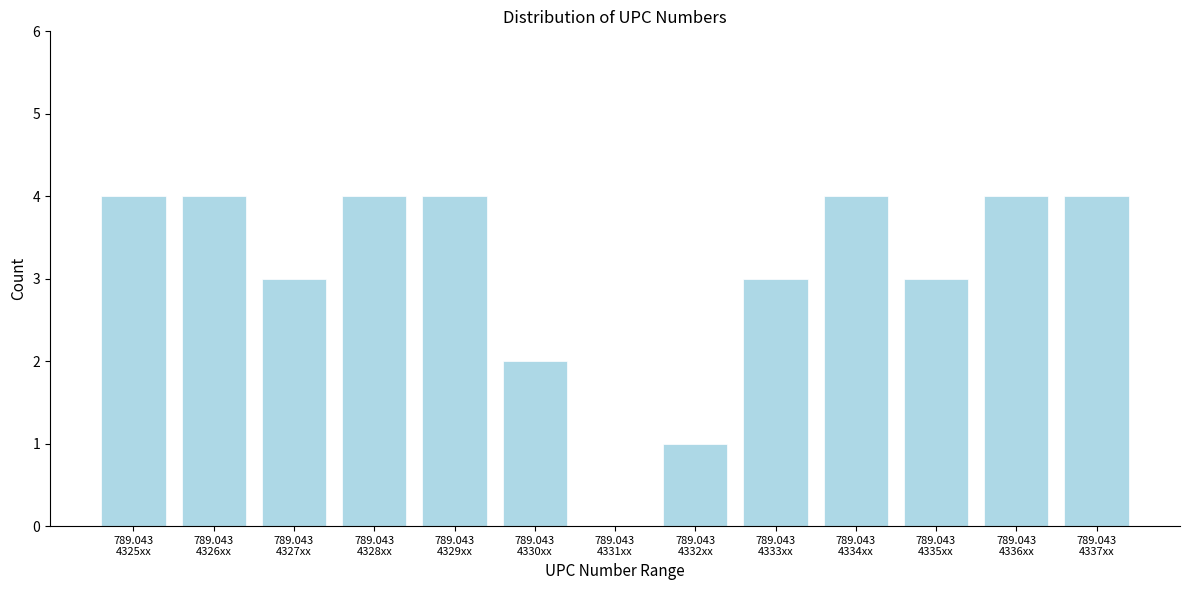

What is the sum of all values?

40